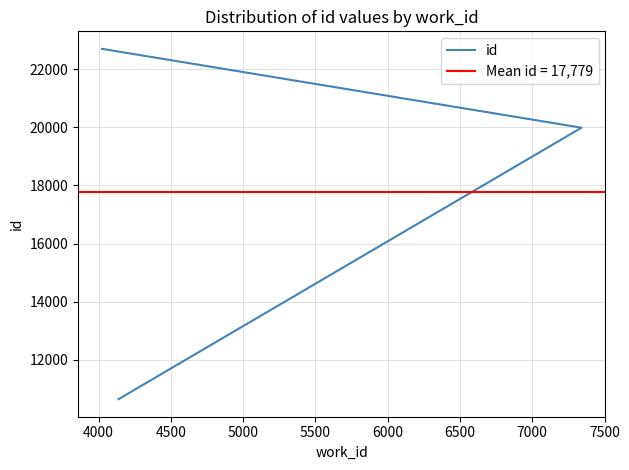

What is the difference between the values at 4000 and 4500?

2715